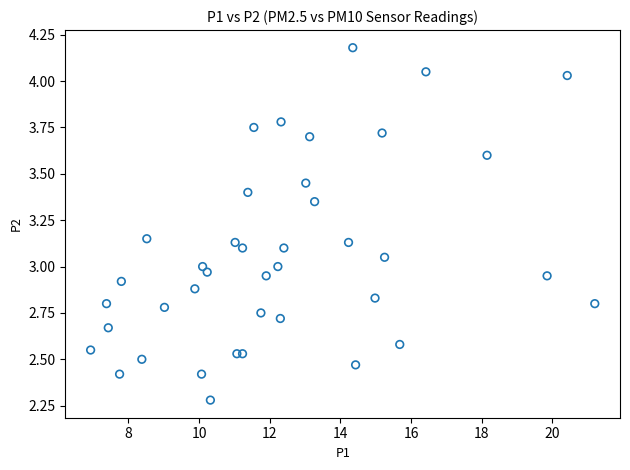

What is the range of Y values (max minus min)?

1.9